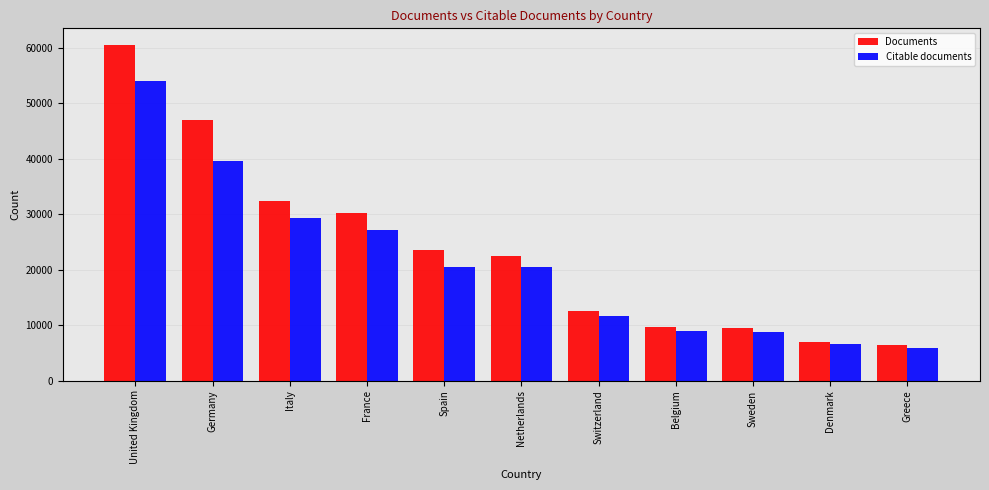

What is the approximate value of Citable documents at Greece?

5826